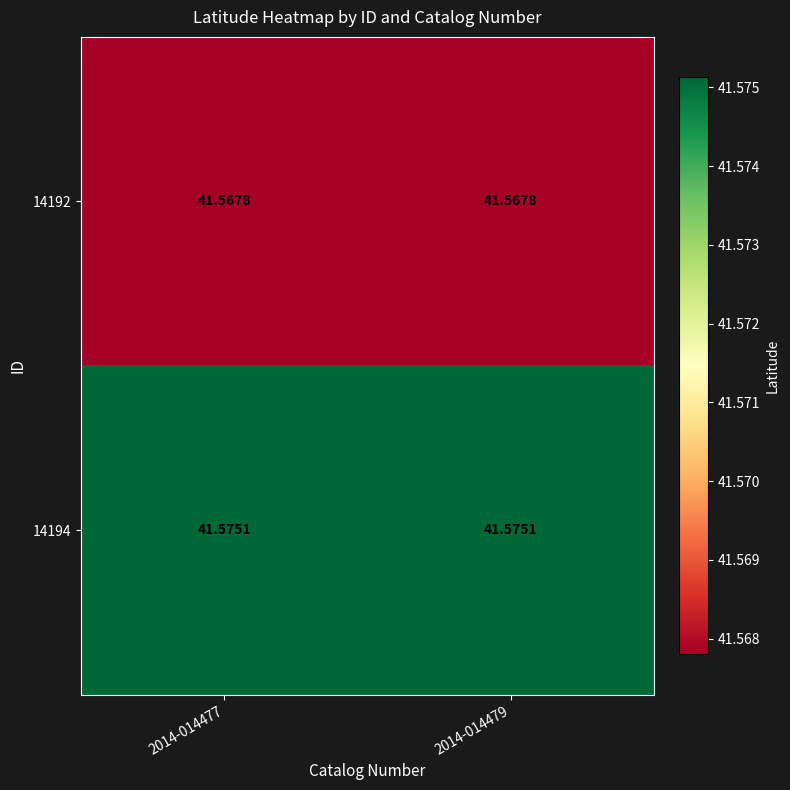

Is the value of 14192 at 2014-014477 greater than the value of 14194 at 2014-014477?

No